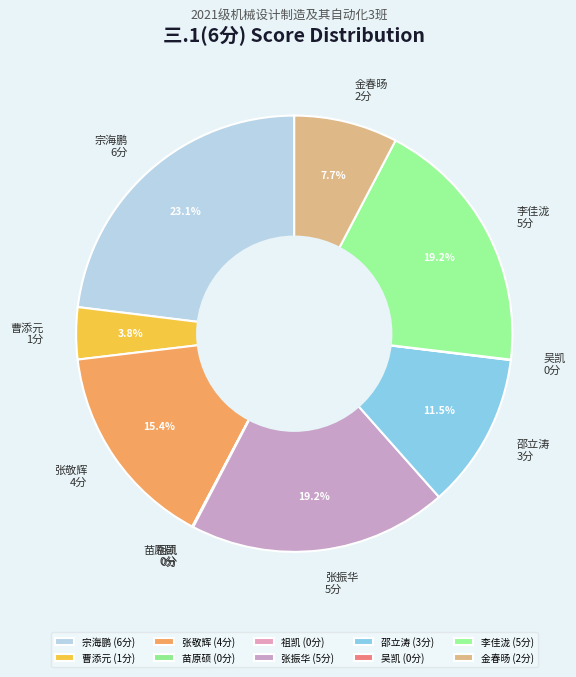

Is 张振华 the majority of the pie?

No